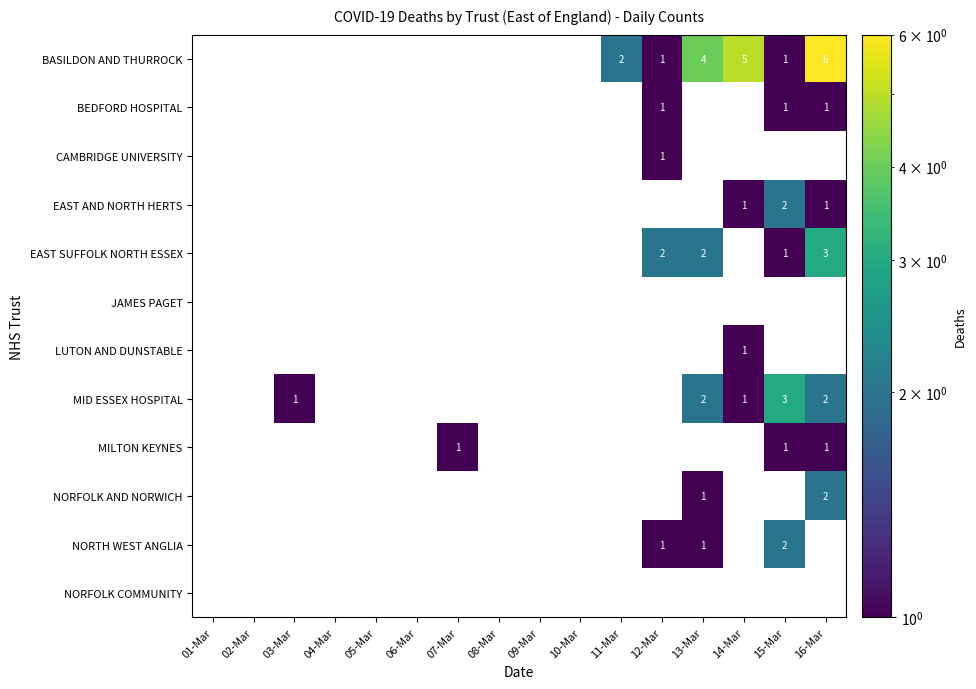

What is the sum of all BEDFORD HOSPITAL values?

3